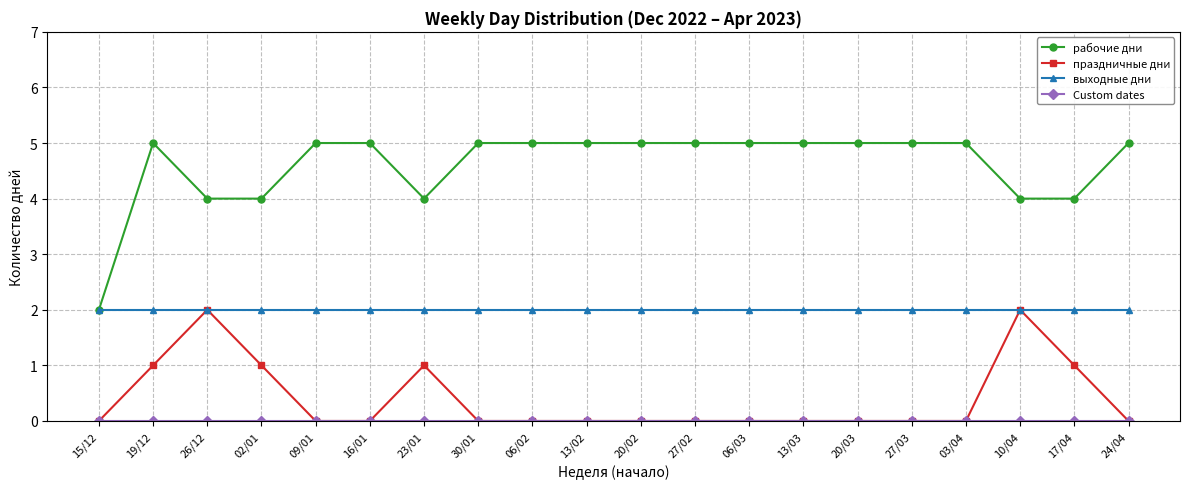

What is the maximum value shown in the chart?

5